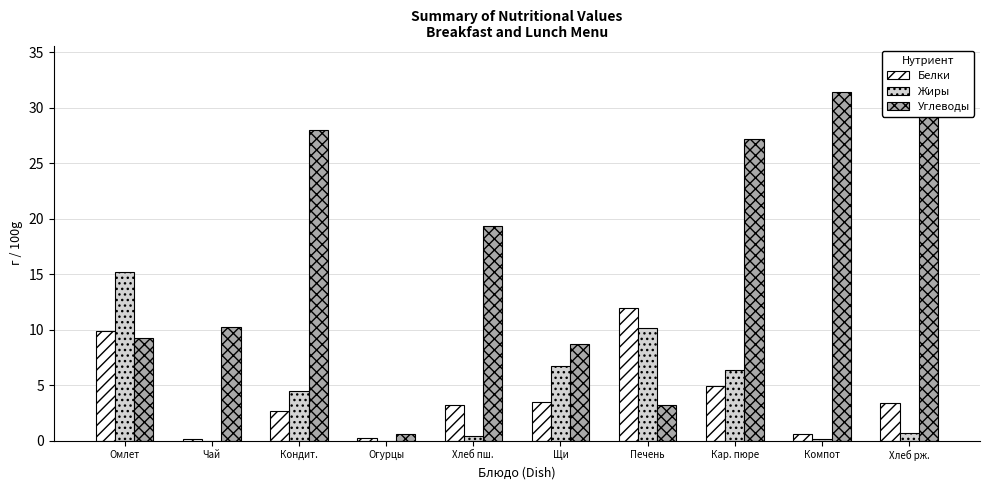

The value of Углеводы at Печень is 4.7. True or false?

False